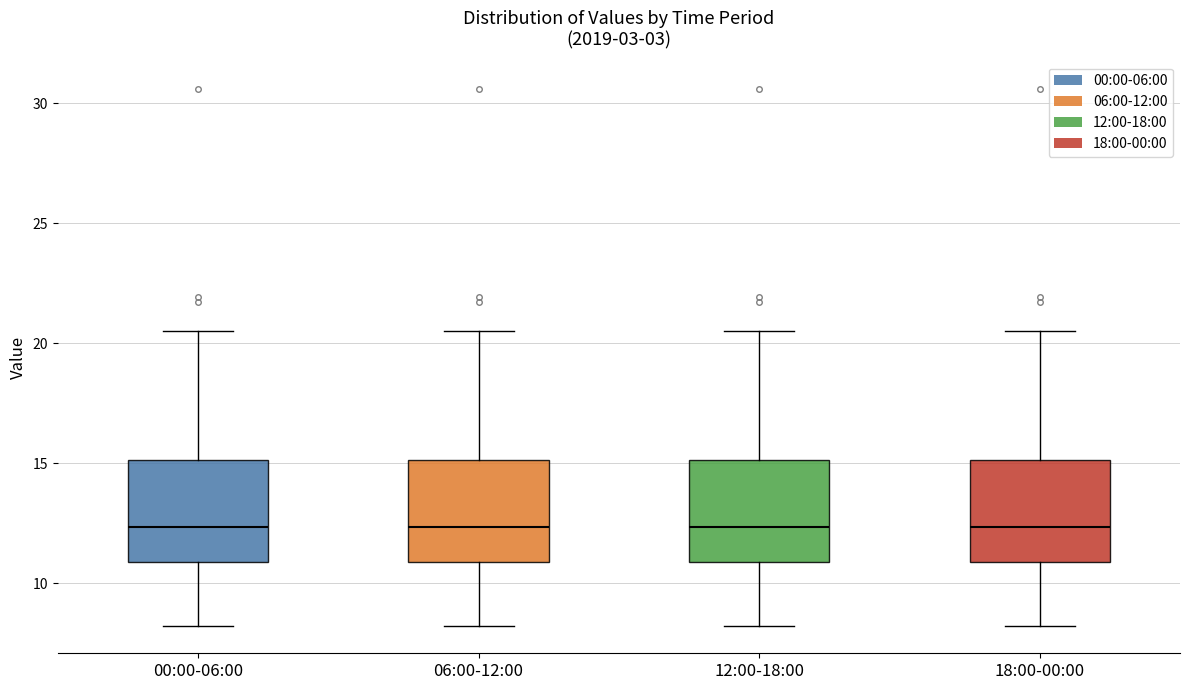

Where does the upper whisker of the box for 00:00-06:00 end on the y-axis? The values are not printed on the chart, so give them approximately, as read against the axis.

20.5